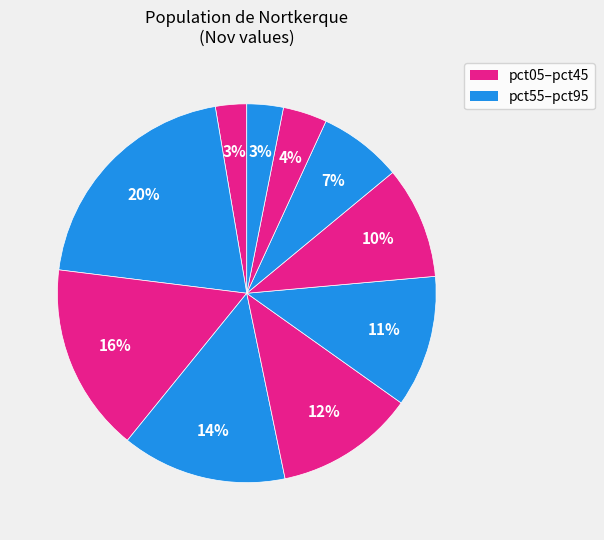

Rank the categories by value from lowest to highest.

pct05, pct95, pct85, pct75, pct65, pct55, pct45, pct35, pct25, pct15